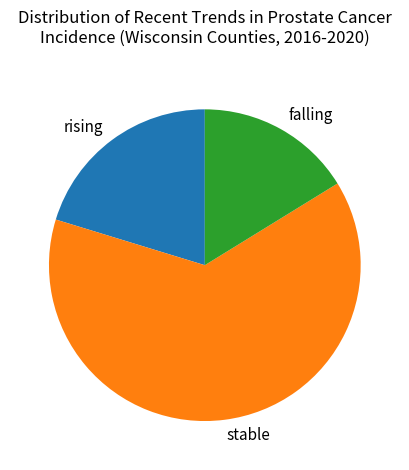

How many segments does this pie chart have?

3